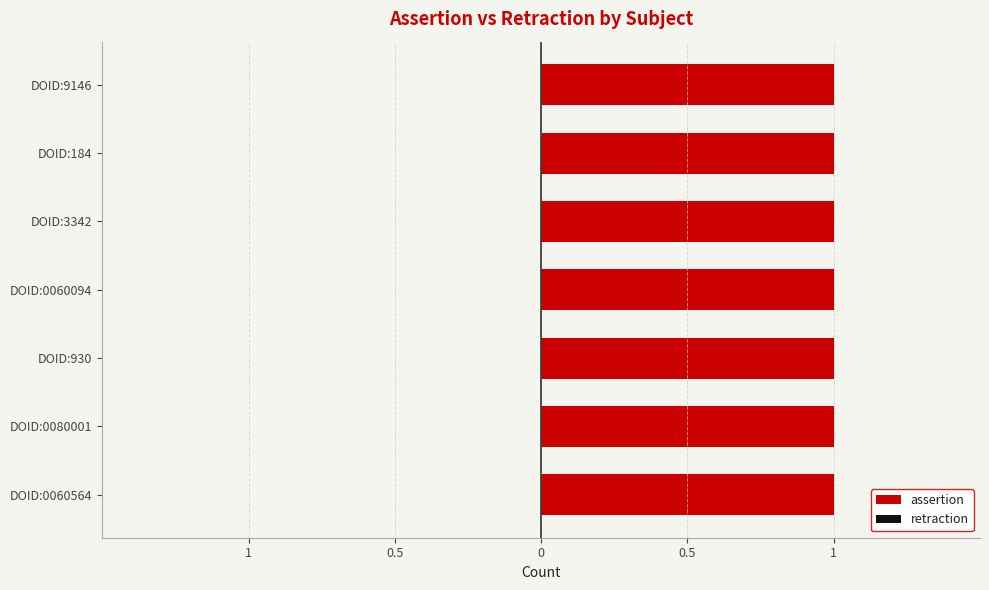

Reading left to right, transcribe all the data shown in this chart.

assertion: DOID:0060564=1	DOID:0080001=1	DOID:930=1	DOID:0060094=1	DOID:3342=1	DOID:184=1	DOID:9146=1
retraction: DOID:0060564=0	DOID:0080001=0	DOID:930=0	DOID:0060094=0	DOID:3342=0	DOID:184=0	DOID:9146=0